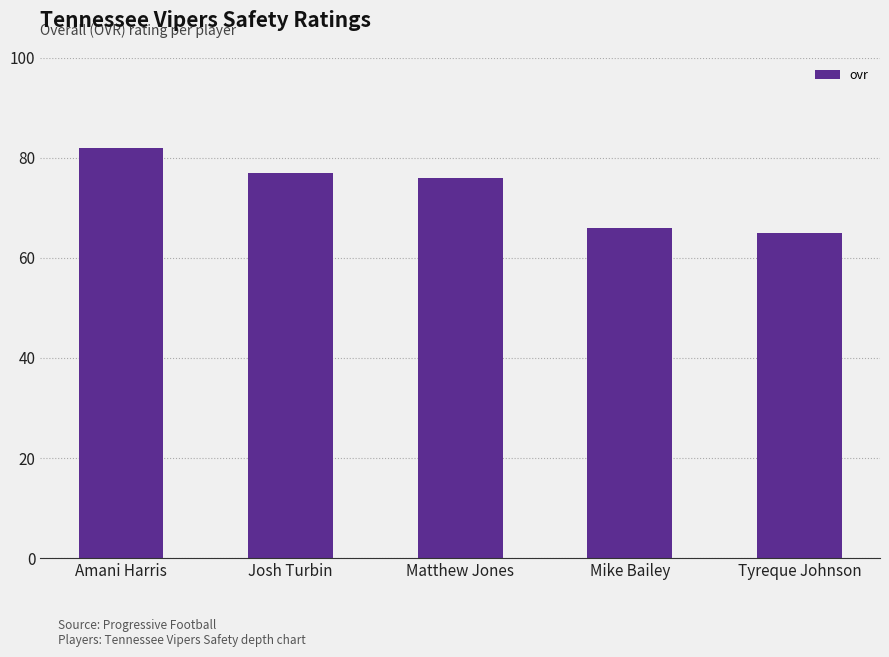

Rank the categories by value from lowest to highest.

Tyreque Johnson, Mike Bailey, Matthew Jones, Josh Turbin, Amani Harris